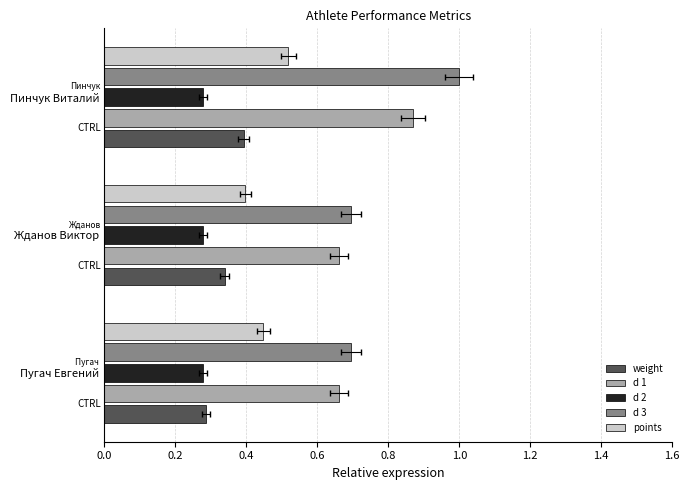

How many groups of bars are there?

3